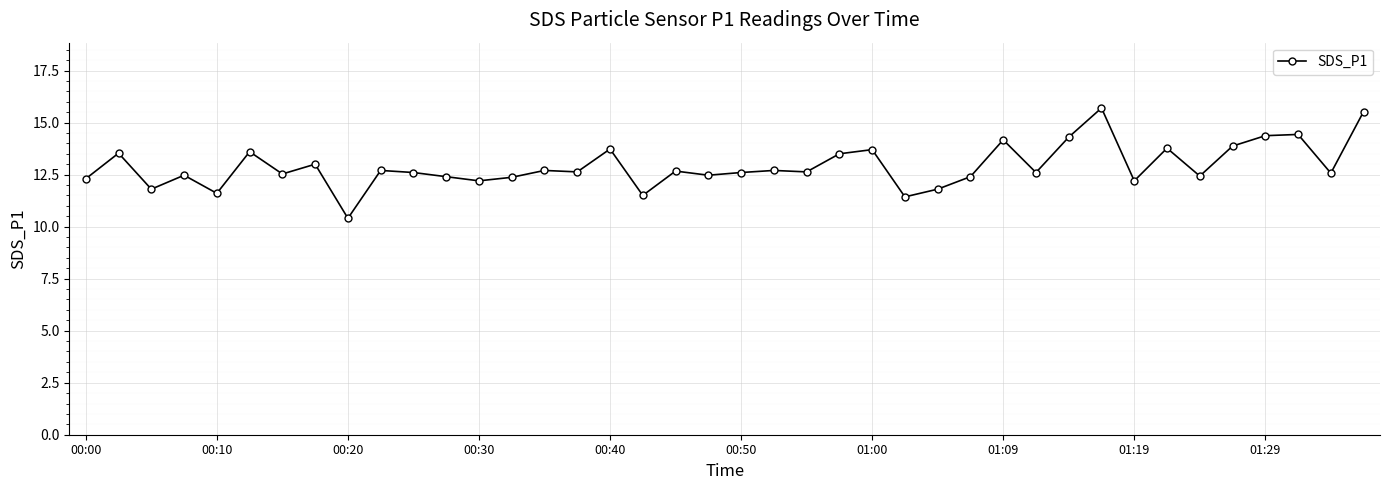

What is the value of the 18th point from the left?

11.5